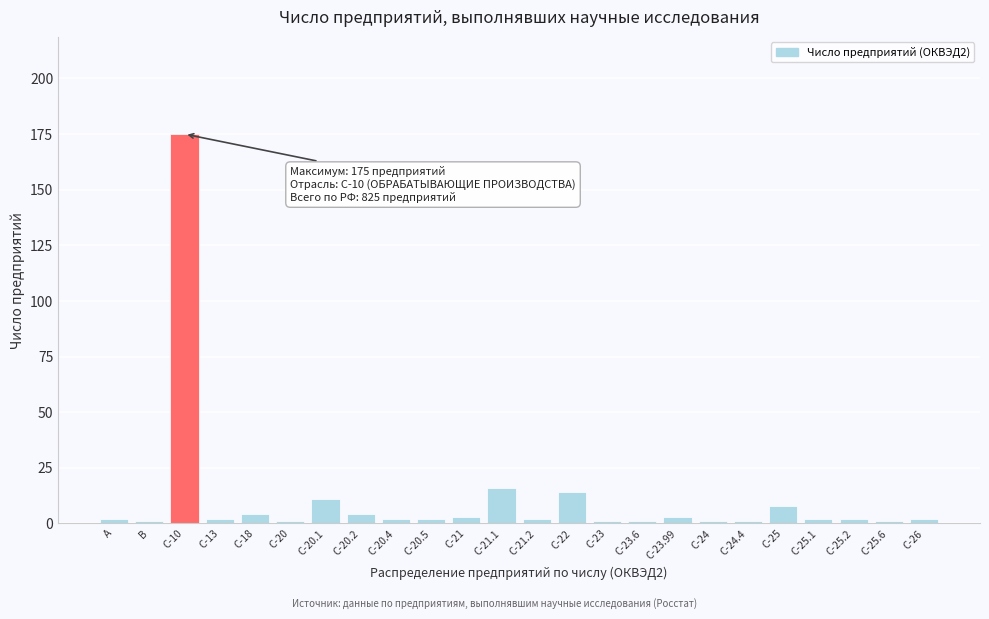

Reading left to right, extract all data points from this chart.

2	1	175	2	4	1	11	4	2	2	3	16	2	14	1	1	3	1	1	8	2	2	1	2